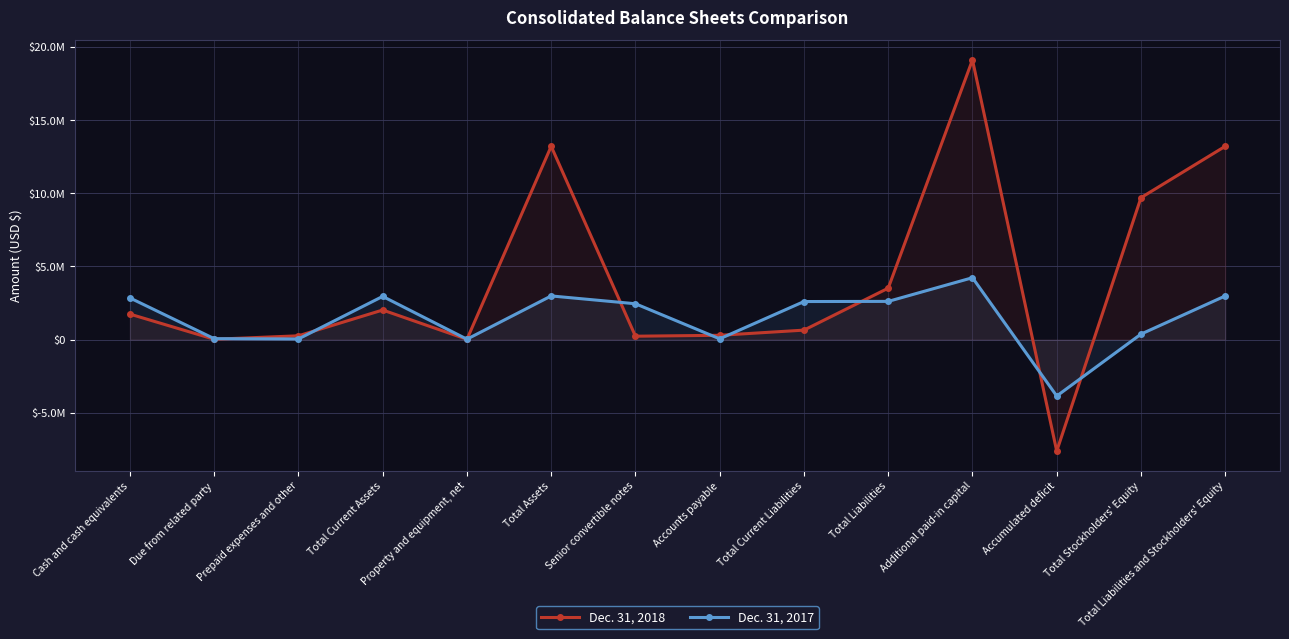

What is the difference between the Dec. 31, 2018 values at Total Stockholders' Equity and Total Current Assets?

7680642